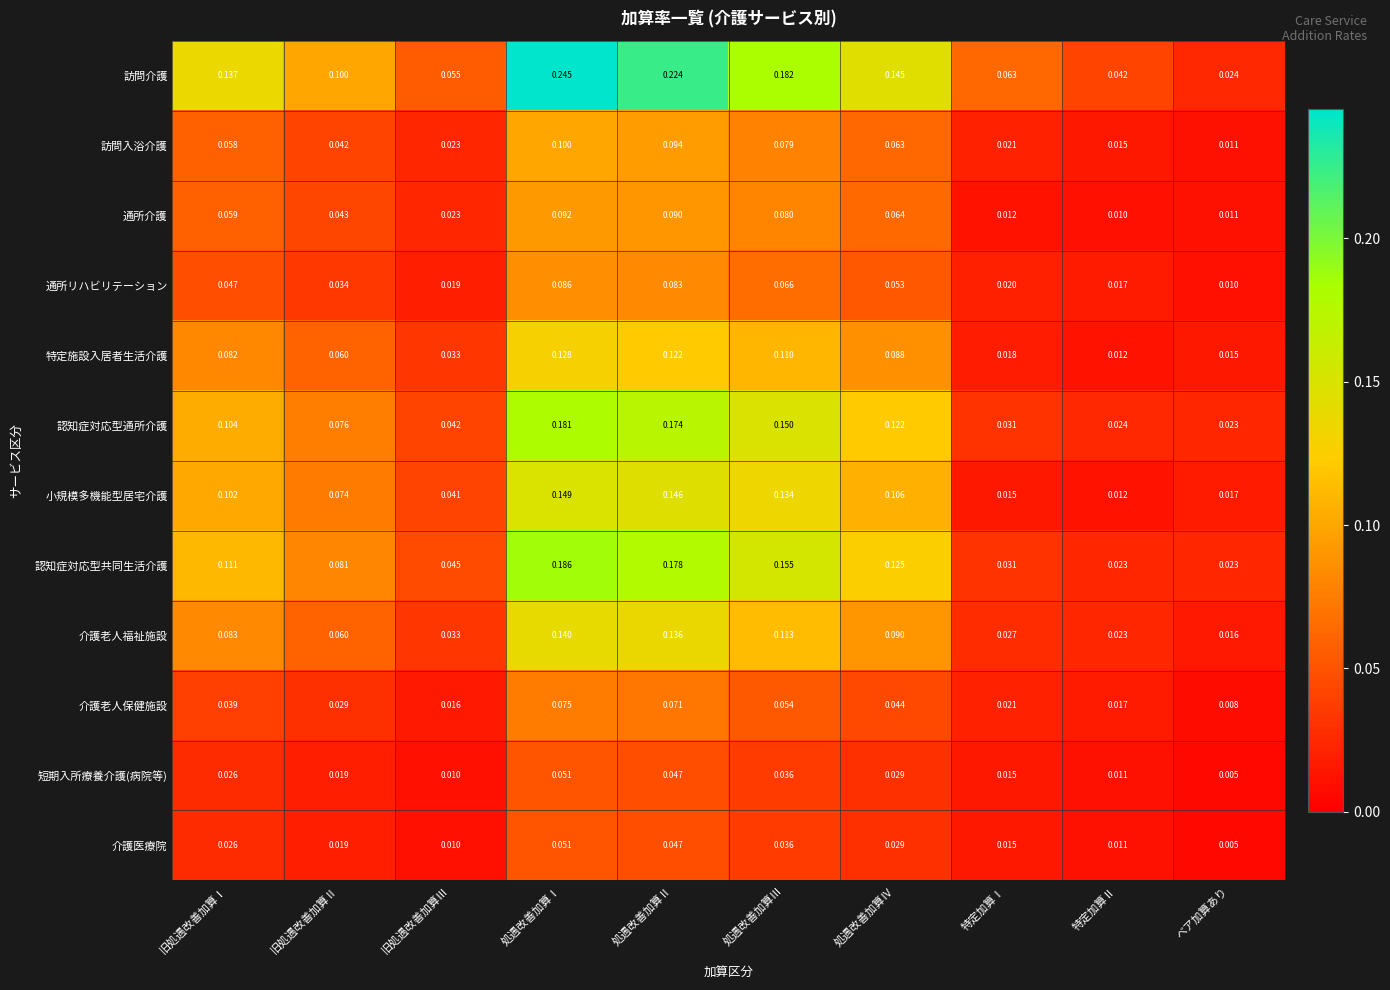

List the labels in order of 介護医療院 value, largest first.

処遇改善加算Ⅰ, 処遇改善加算Ⅱ, 処遇改善加算Ⅲ, 処遇改善加算Ⅳ, 旧処遇改善加算Ⅰ, 旧処遇改善加算Ⅱ, 特定加算Ⅰ, 特定加算Ⅱ, 旧処遇改善加算Ⅲ, ベア加算あり